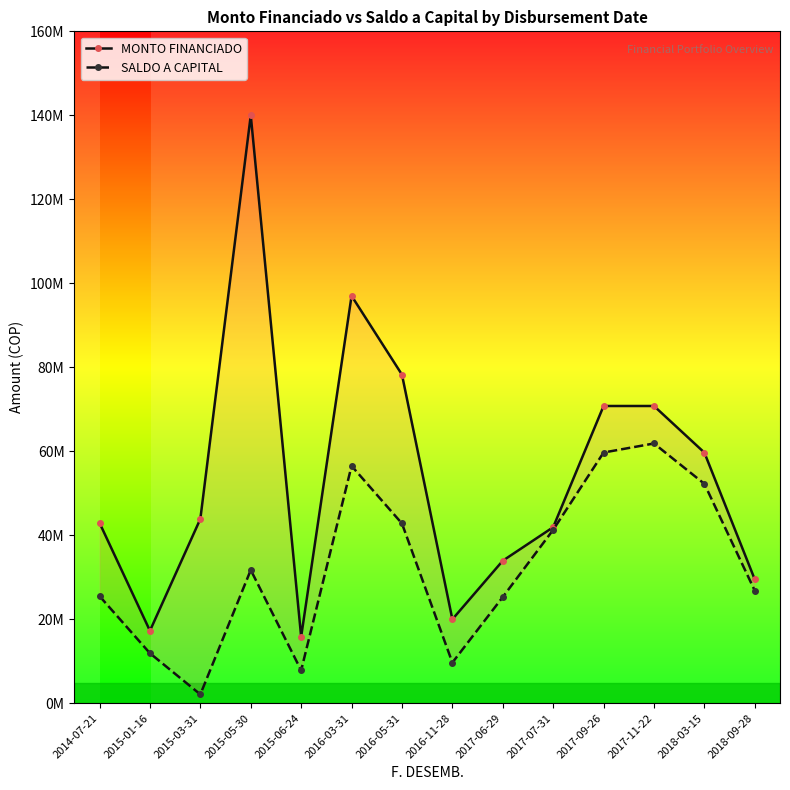

Which series has the widest spread of values?

MONTO FINANCIADO